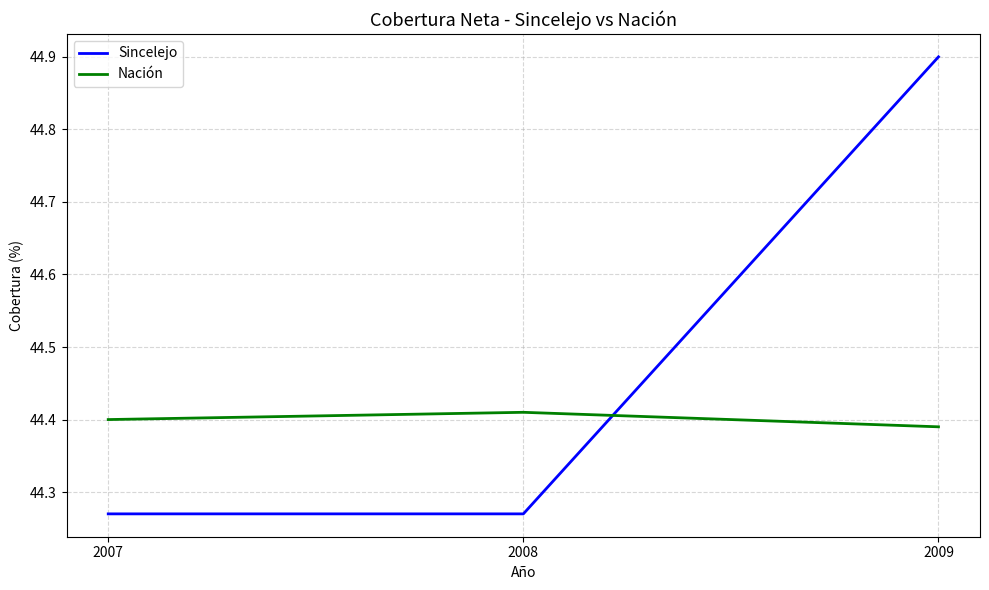

The Nación series shows 44.4 at 2008. True or false?

True